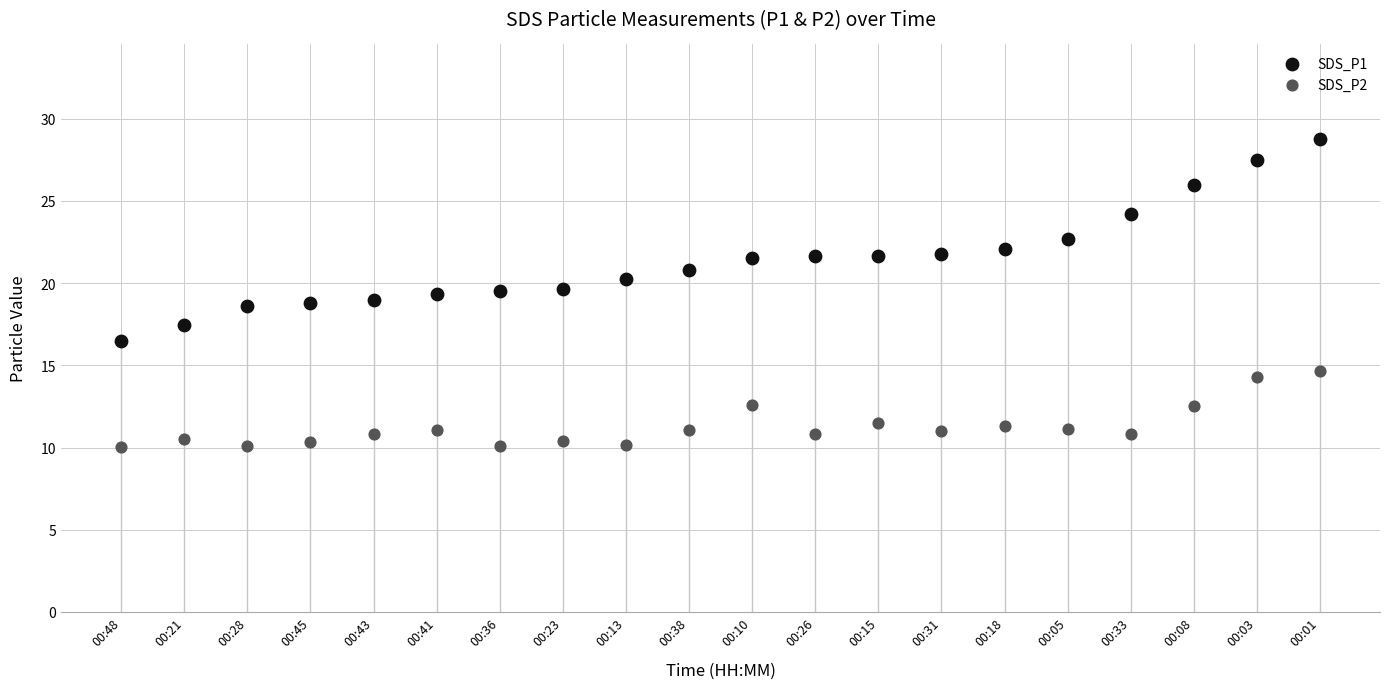

What is the total value across all series at 00:36?

29.6